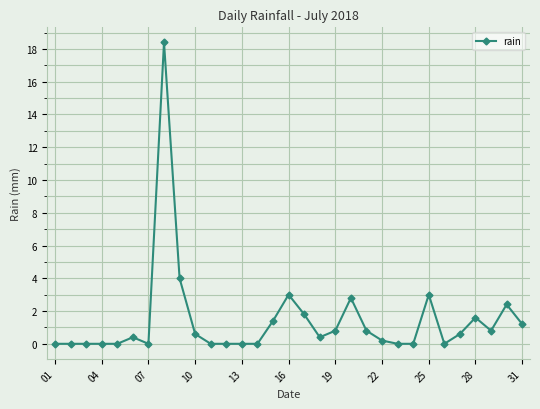

How many lines are shown in the chart?

1